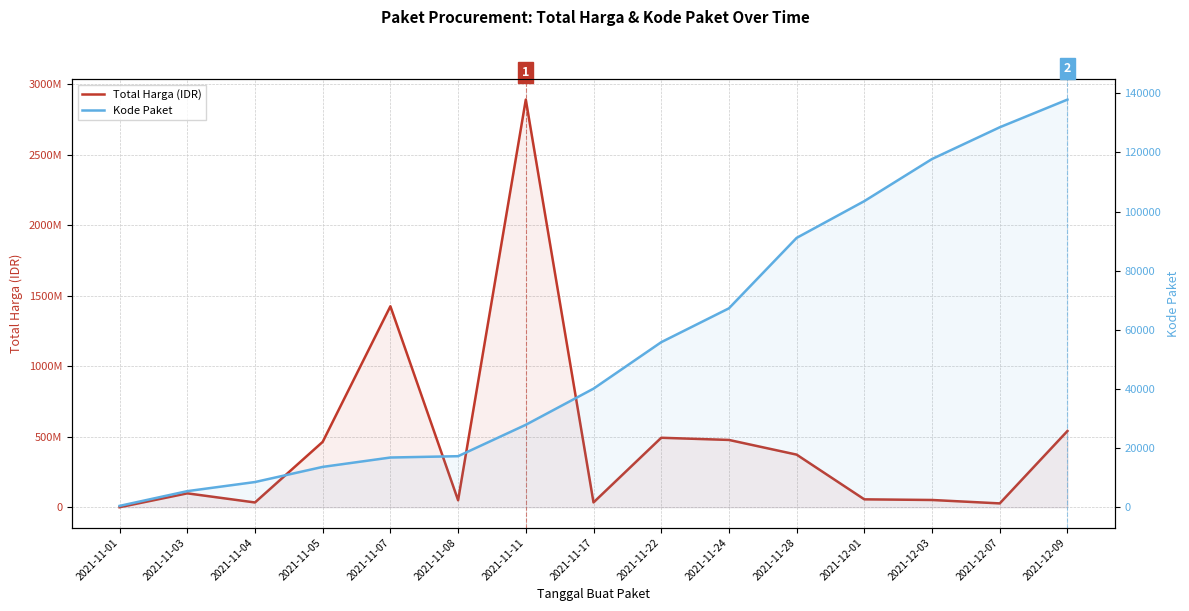

True or false: Total Harga (IDR) and Kode Paket intersect in this chart.

False